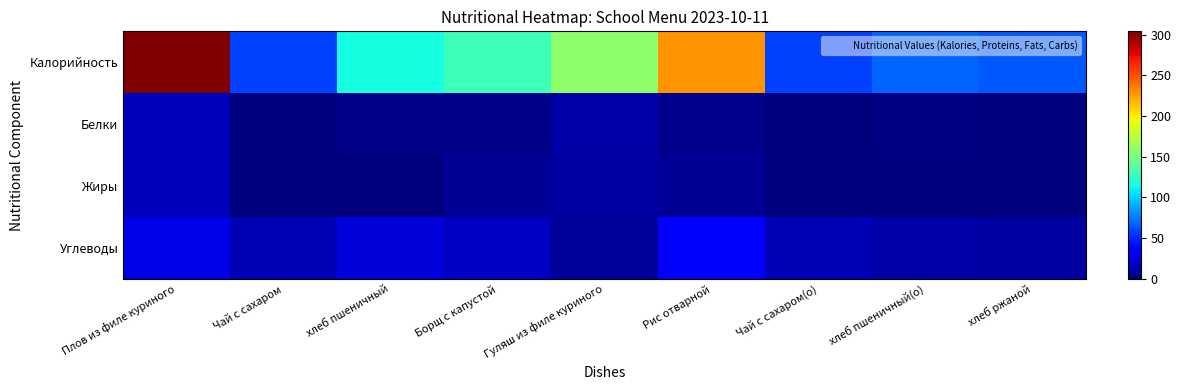

Which series has the largest total across all categories?

Калорийность